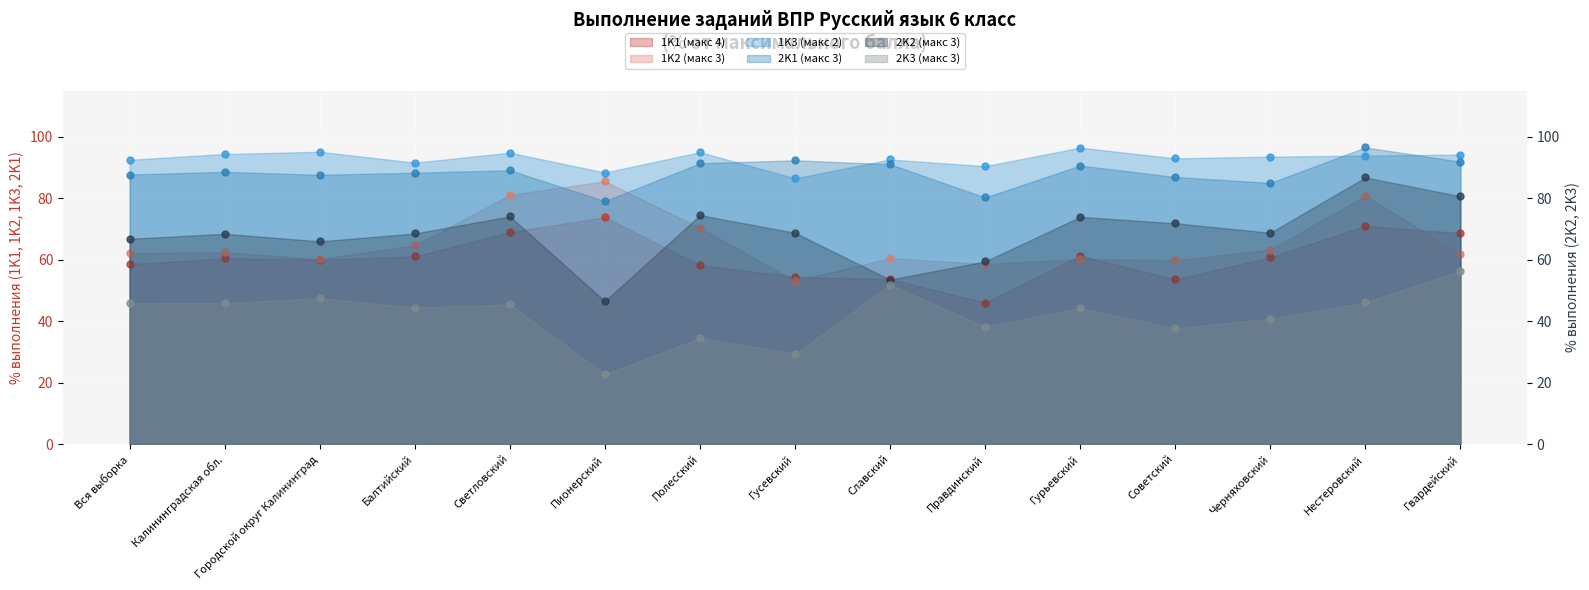

Reading left to right, transcribe all the data shown in this chart.

1K1 (макс 4): Вся выборка=58.5	Калининградская обл.=60.4	Городской округ Калининград=60.0	Балтийский=61.0	Светловский=69.0	Пионерский=73.8	Полесский=58.2	Гусевский=54.4	Славский=53.7	Правдинский=46.0	Гурьевский=61.3	Советский=53.6	Черняховский=60.8	Нестеровский=71.0	Гвардейский=68.7
1K2 (макс 3): Вся выборка=62.1	Калининградская обл.=62.4	Городской округ Калининград=60.2	Балтийский=64.7	Светловский=81.1	Пионерский=85.5	Полесский=70.4	Гусевский=53.1	Славский=60.6	Правдинский=58.6	Гурьевский=60.2	Советский=59.8	Черняховский=63.3	Нестеровский=80.8	Гвардейский=61.8
1K3 (макс 2): Вся выборка=92.5	Калининградская обл.=94.4	Городской округ Калининград=95.1	Балтийский=91.6	Светловский=94.8	Пионерский=88.4	Полесский=95.0	Гусевский=86.5	Славский=92.6	Правдинский=90.5	Гурьевский=96.5	Советский=93.0	Черняховский=93.5	Нестеровский=93.9	Гвардейский=94.2
2K1 (макс 3): Вся выборка=87.7	Калининградская обл.=88.6	Городской округ Калининград=87.6	Балтийский=88.3	Светловский=89.1	Пионерский=79.1	Полесский=91.4	Гусевский=92.3	Славский=91.1	Правдинский=80.2	Гурьевский=90.6	Советский=86.9	Черняховский=85.0	Нестеровский=96.5	Гвардейский=91.9
2K2 (макс 3): Вся выборка=66.8	Калининградская обл.=68.5	Городской округ Калининград=66.0	Балтийский=68.5	Светловский=74.1	Пионерский=46.5	Полесский=74.5	Гусевский=68.8	Славский=53.5	Правдинский=59.5	Гурьевский=74.0	Советский=71.9	Черняховский=68.8	Нестеровский=86.8	Гвардейский=80.6
2K3 (макс 3): Вся выборка=45.9	Калининградская обл.=45.9	Городской округ Калининград=47.5	Балтийский=44.4	Светловский=45.5	Пионерский=22.7	Полесский=34.5	Гусевский=29.4	Славский=51.9	Правдинский=38.2	Гурьевский=44.3	Советский=37.7	Черняховский=40.8	Нестеровский=46.2	Гвардейский=56.4